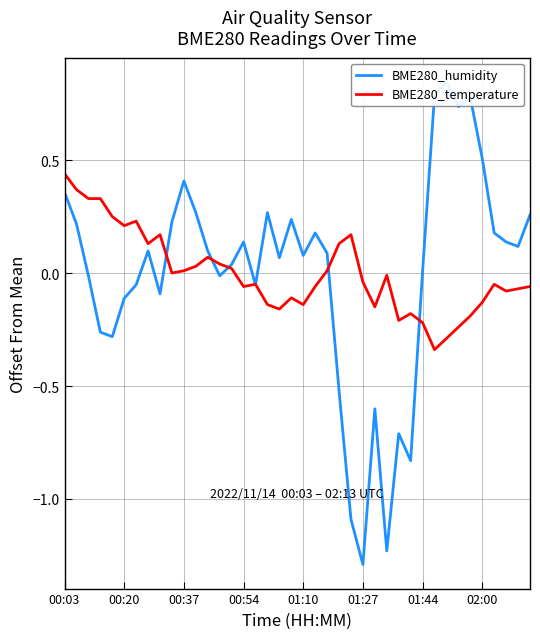

Which series has the largest total across all categories?

BME280_humidity